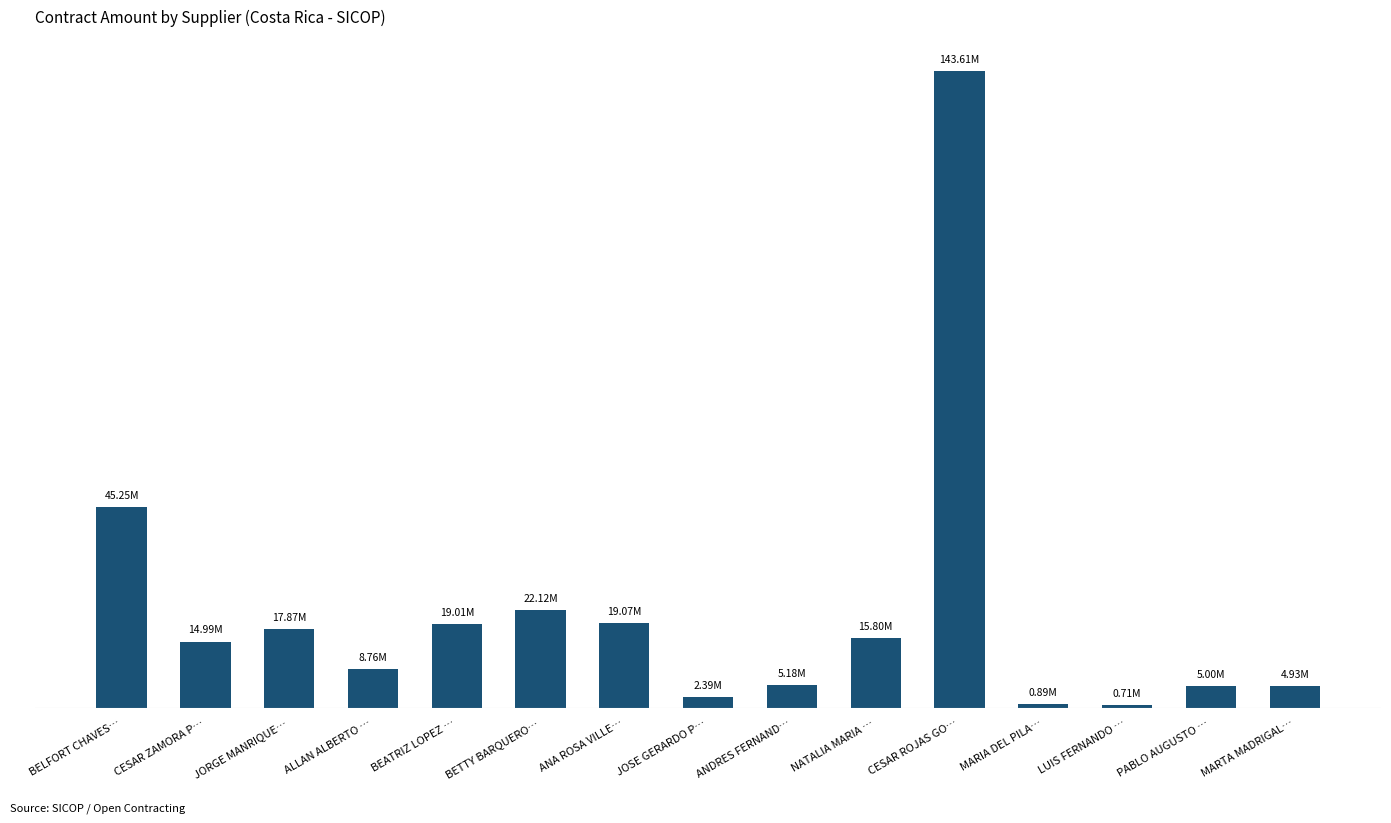

Approximately how many times larger is the value at JOSE GERARDO P… compared to LUIS FERNANDO …?

3.4